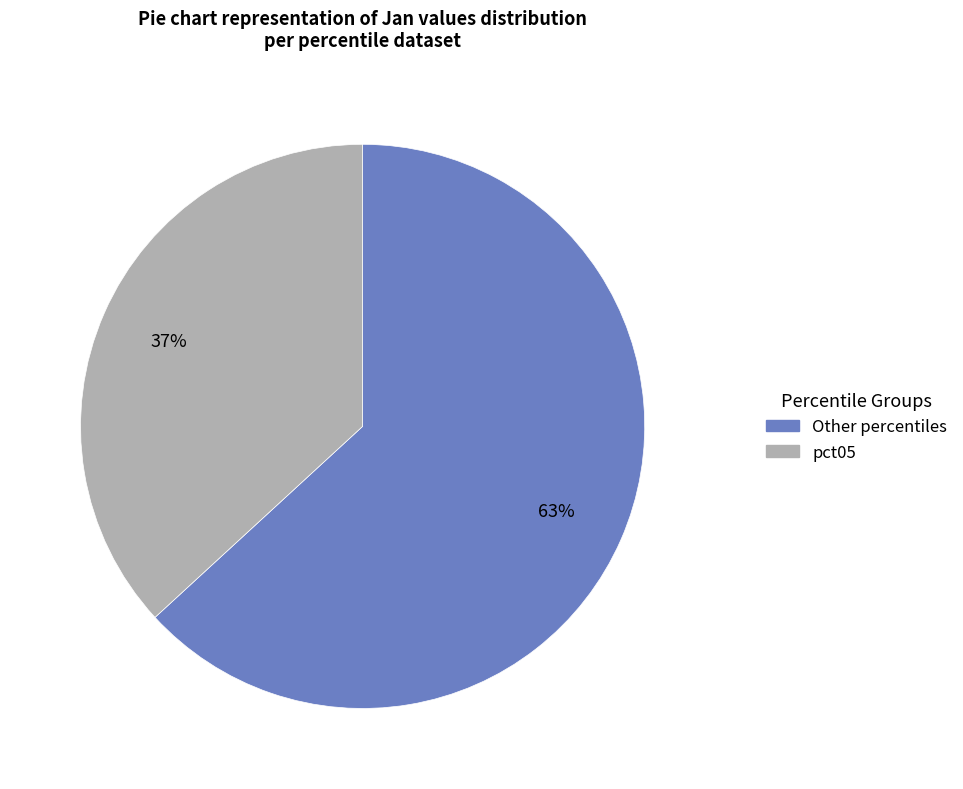

Is there a majority slice in this chart?

Yes